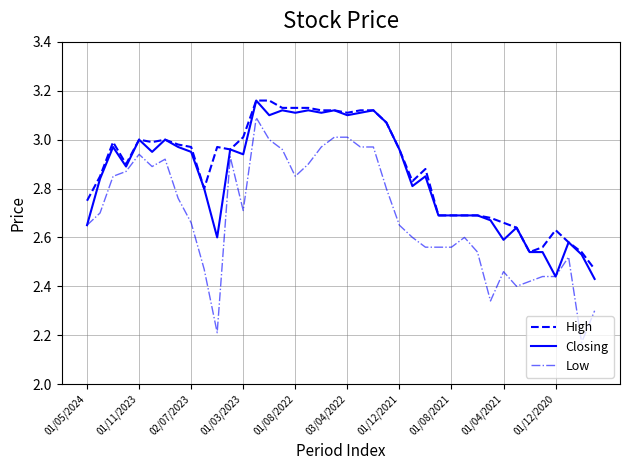

Which series has the largest range (max minus min)?

Low